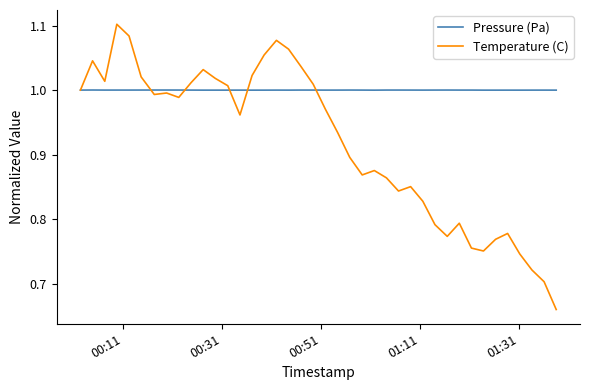

Rank the series by their average value, from highest to lowest.

Pressure (Pa), Temperature (C)